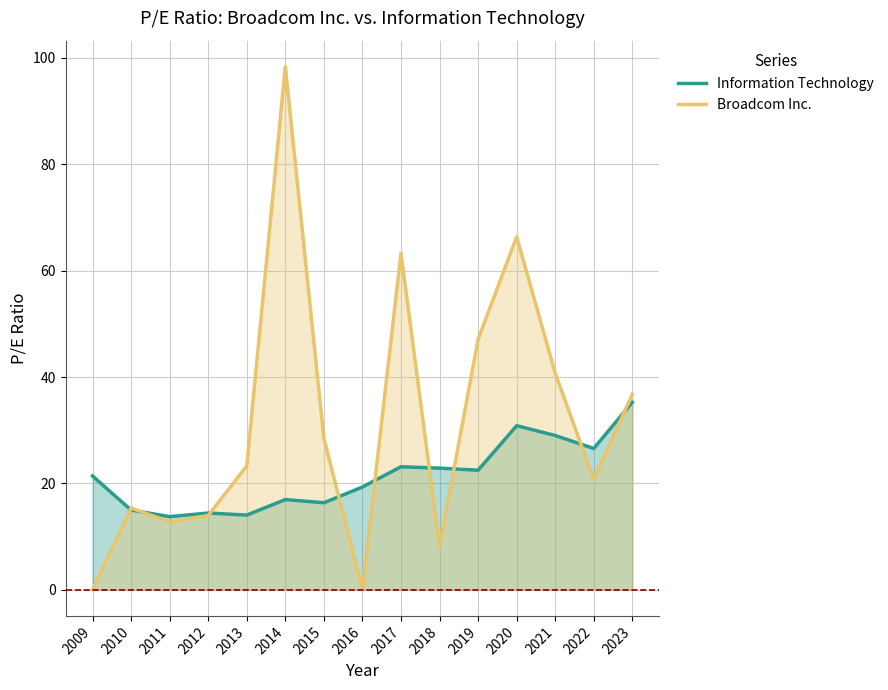

Rank the categories by Broadcom Inc. value from highest to lowest.

2014, 2020, 2017, 2019, 2021, 2023, 2015, 2013, 2022, 2010, 2012, 2011, 2018, 2009, 2016